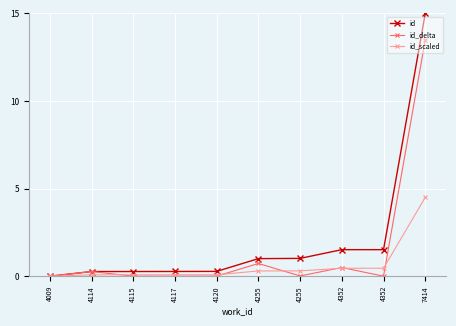

At which category is the sum across all series the highest?

7414